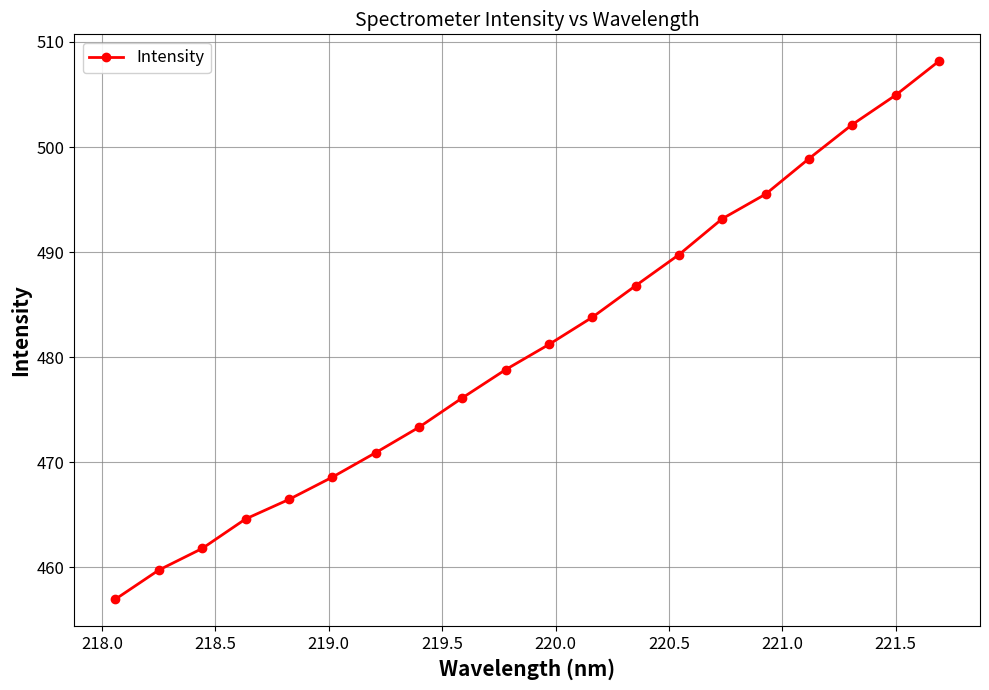

Reading left to right, list all the values displayed in this chart.

457.0	459.7	461.8	464.6	466.5	468.6	470.9	473.3	476.1	478.8	481.2	483.8	486.8	489.8	493.2	495.5	498.9	502.1	504.9	508.2